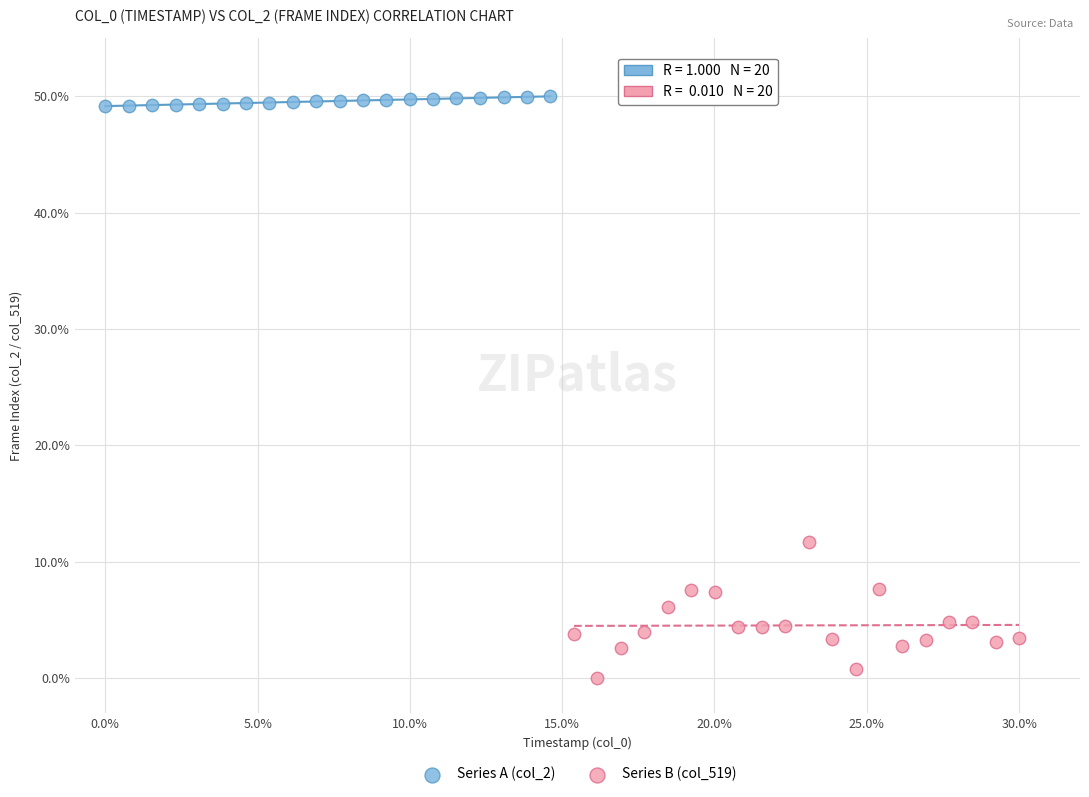

Which series reaches the minimum Y coordinate?

Series B (col_519)